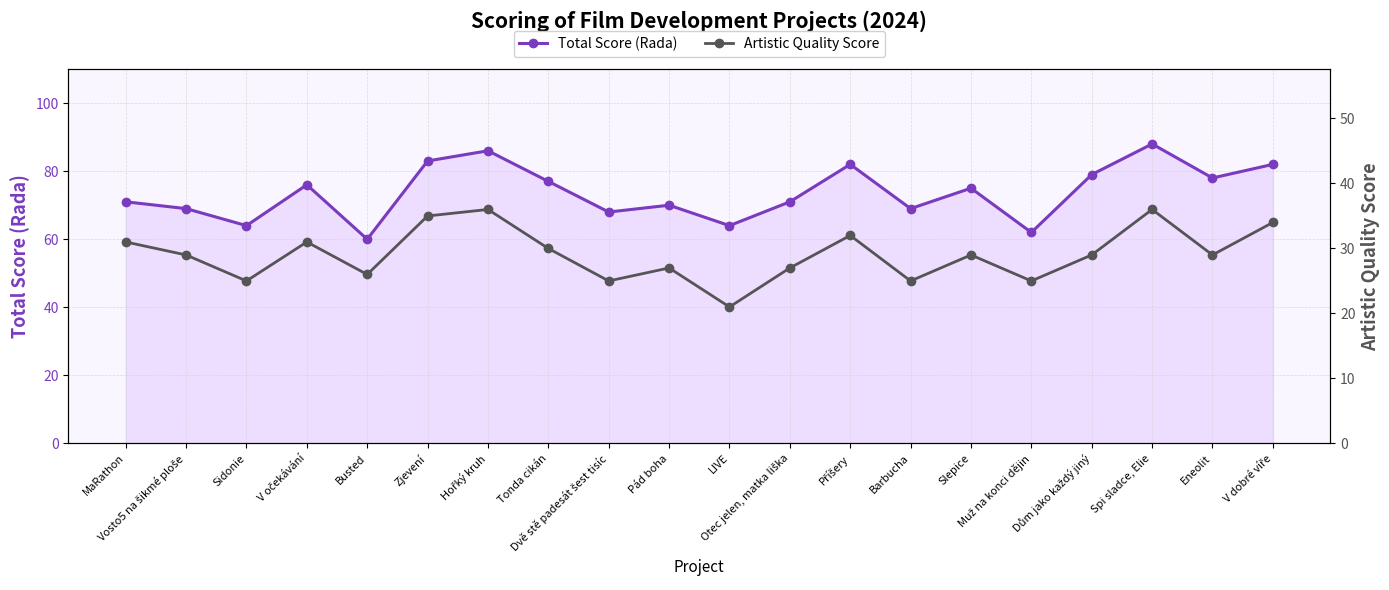

What is the label of the 10th point from the left?

Pád boha